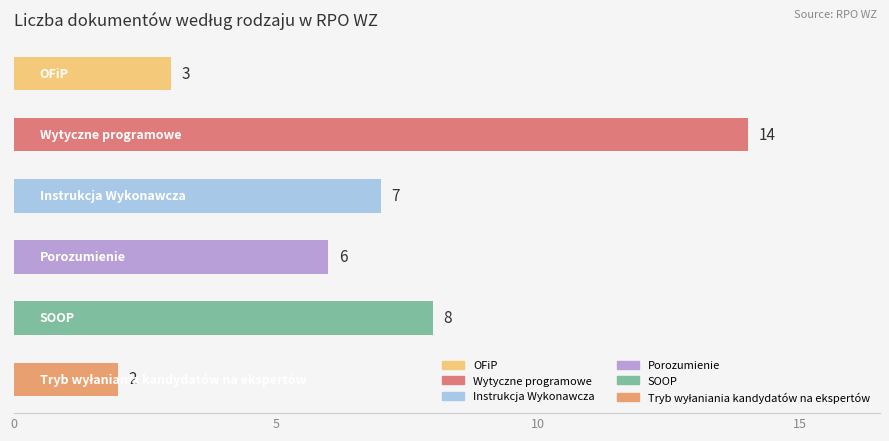

What is the greatest value displayed?

14